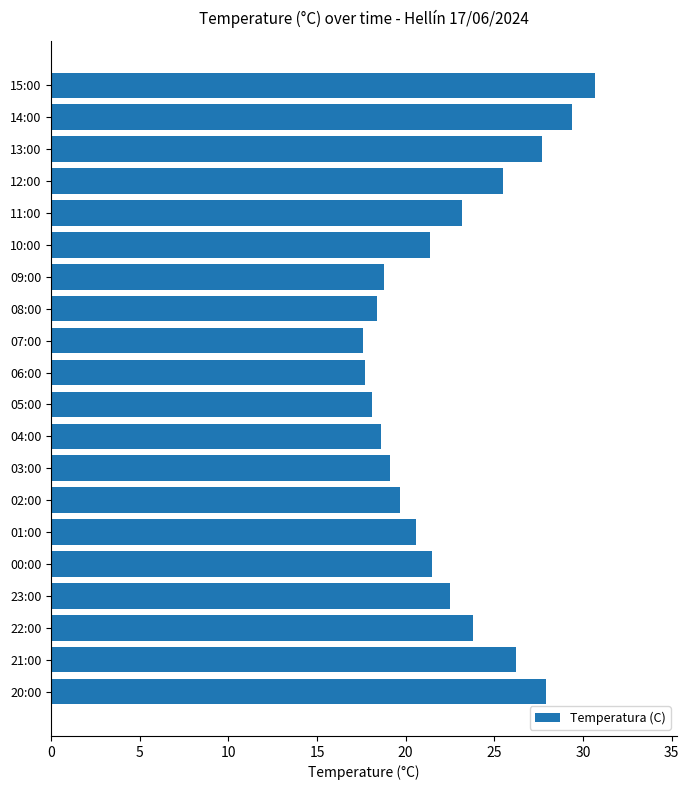

What is the difference between the values at 04:00 and 07:00?

1.0